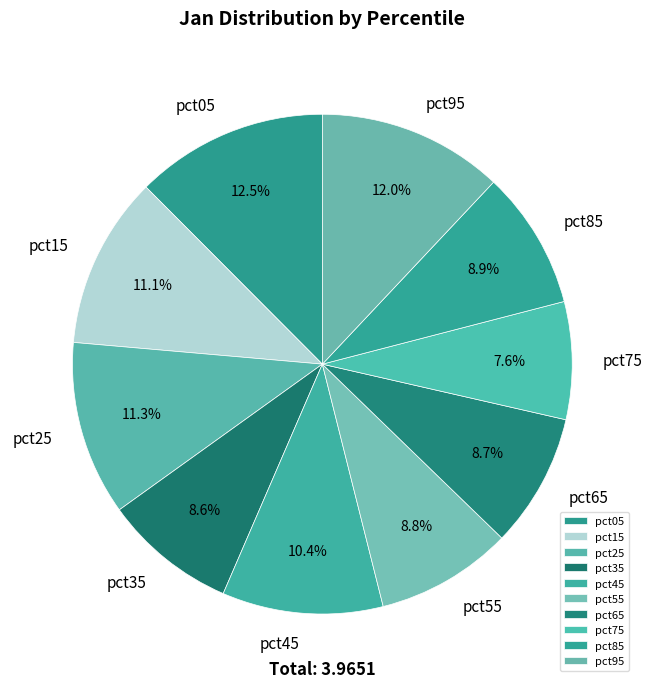

To the nearest percent, what portion does pct85 represent?

9%